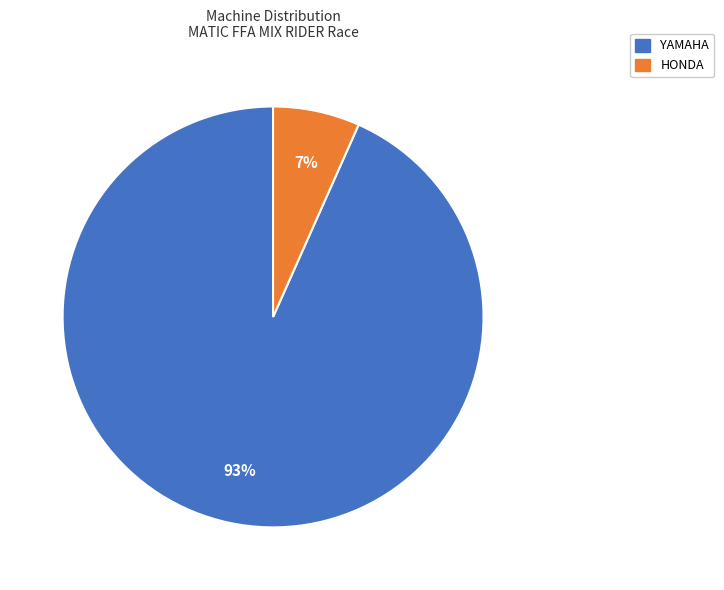

Rank the categories by value from lowest to highest.

HONDA, YAMAHA